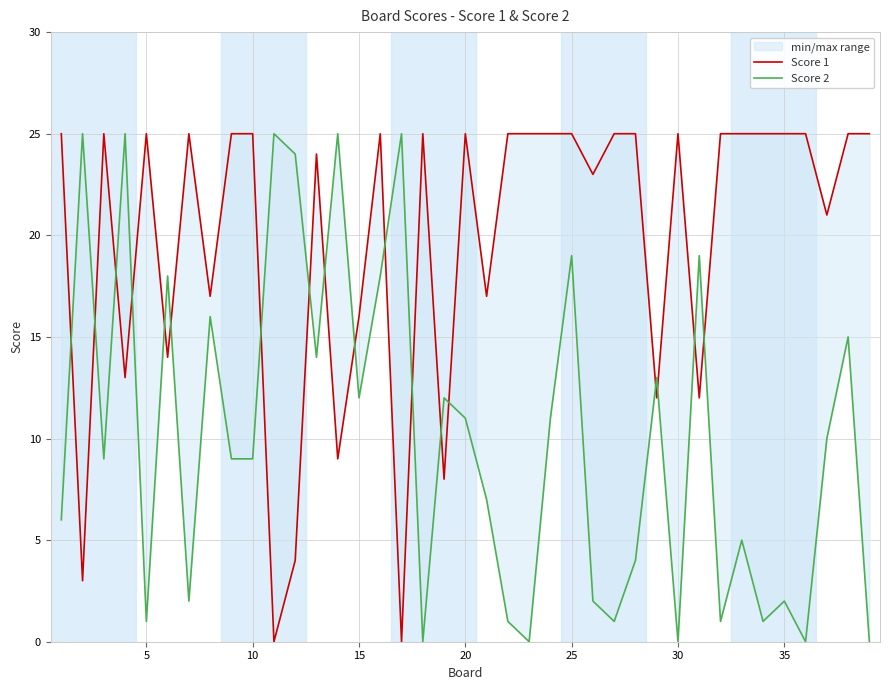

In Score 2, how many points are higher than both neighbors (excluding endpoints)?

14